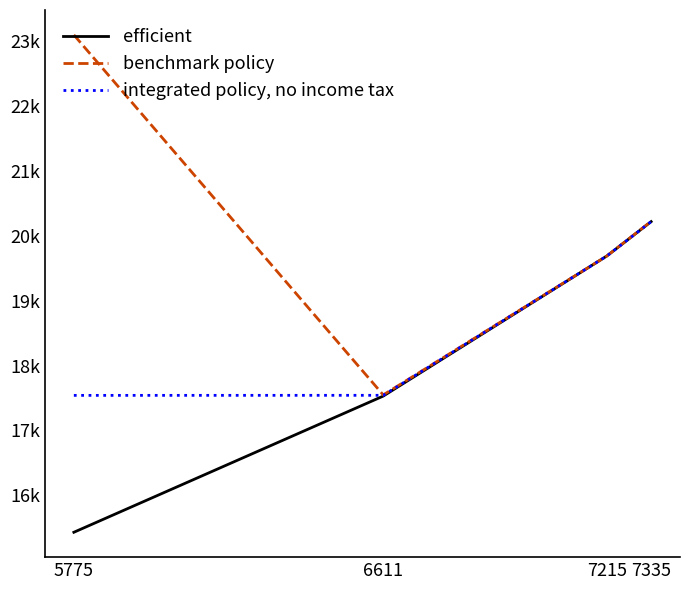

What are all the series names shown in the legend?

efficient, benchmark policy, integrated policy, no income tax